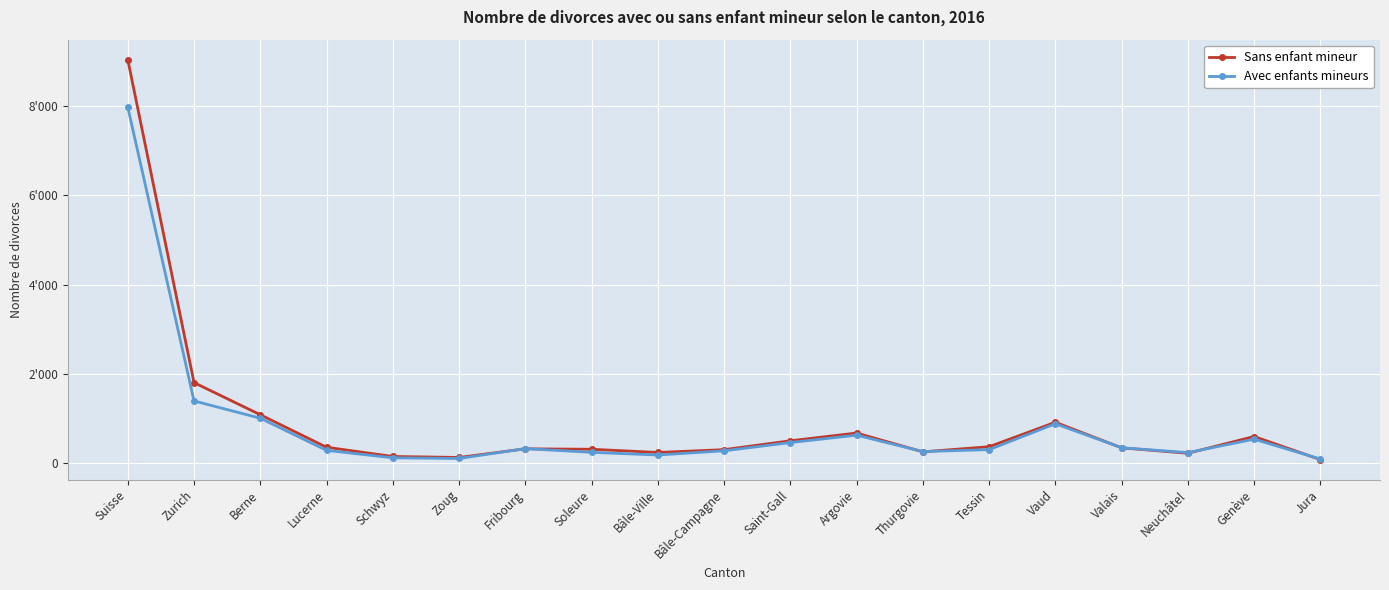

Where does the Sans enfant mineur series first go above 339?

Suisse